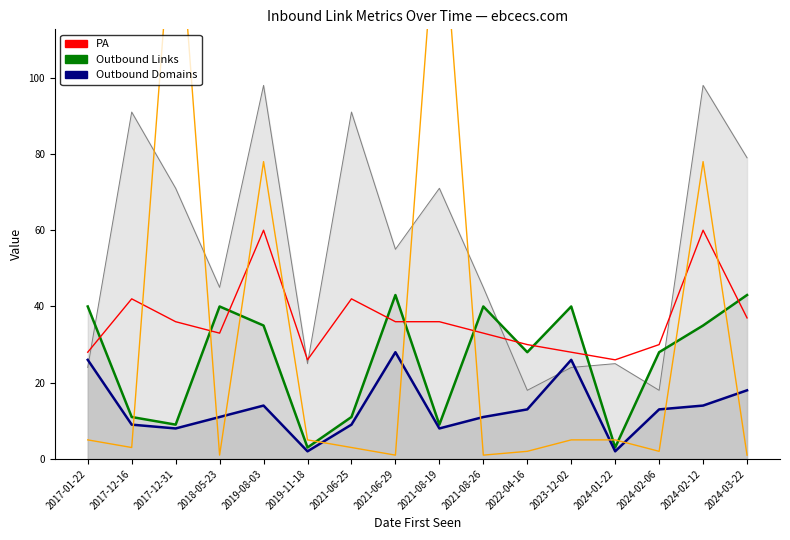

At how many categories does at least one series exceed 103?

2